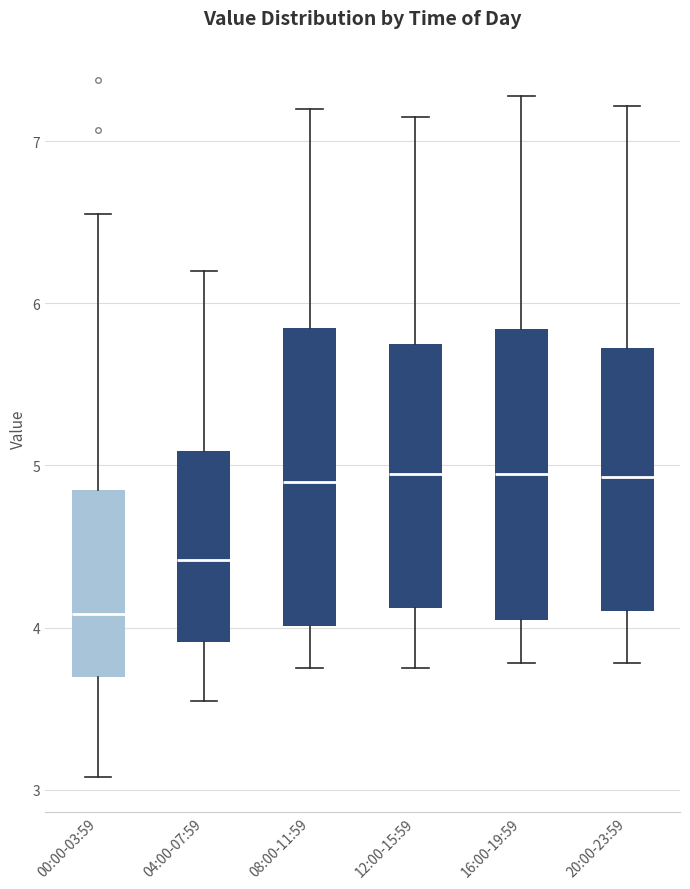

Where is the lower edge of the box for 00:00-03:59 on the y-axis? The values are not printed on the chart, so give them approximately, as read against the axis.

3.7